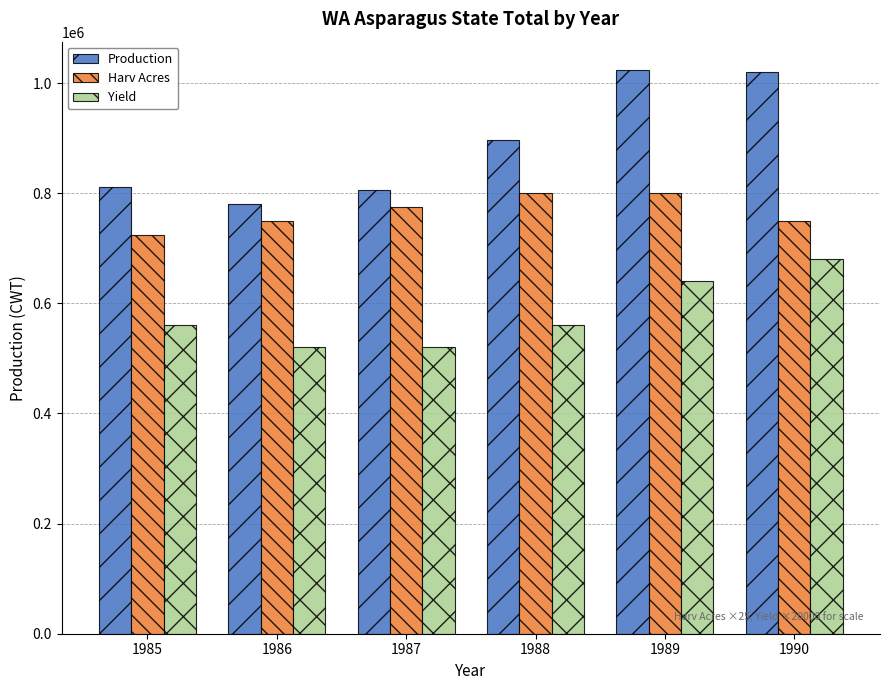

What is the total value across all series at 1989?

2464000